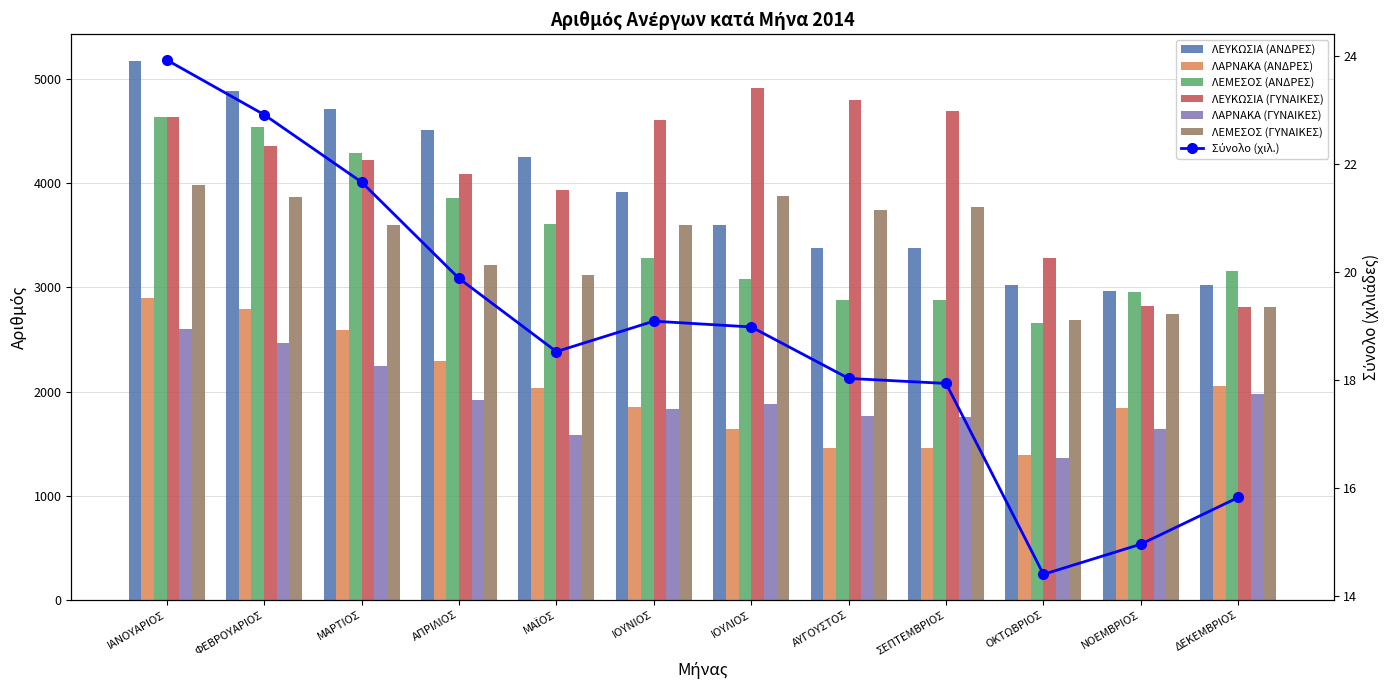

What is the total value across all series at ΙΑΝΟΥΑΡΙΟΣ?

23919